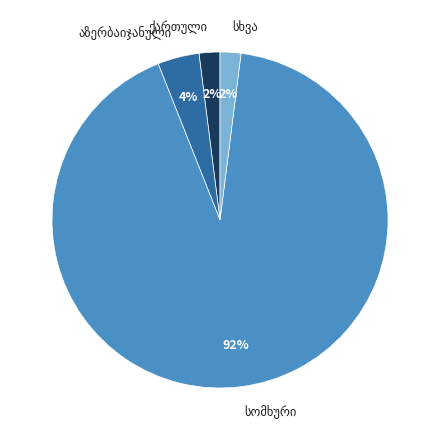

To the nearest percent, what is the average slice percentage?

25%